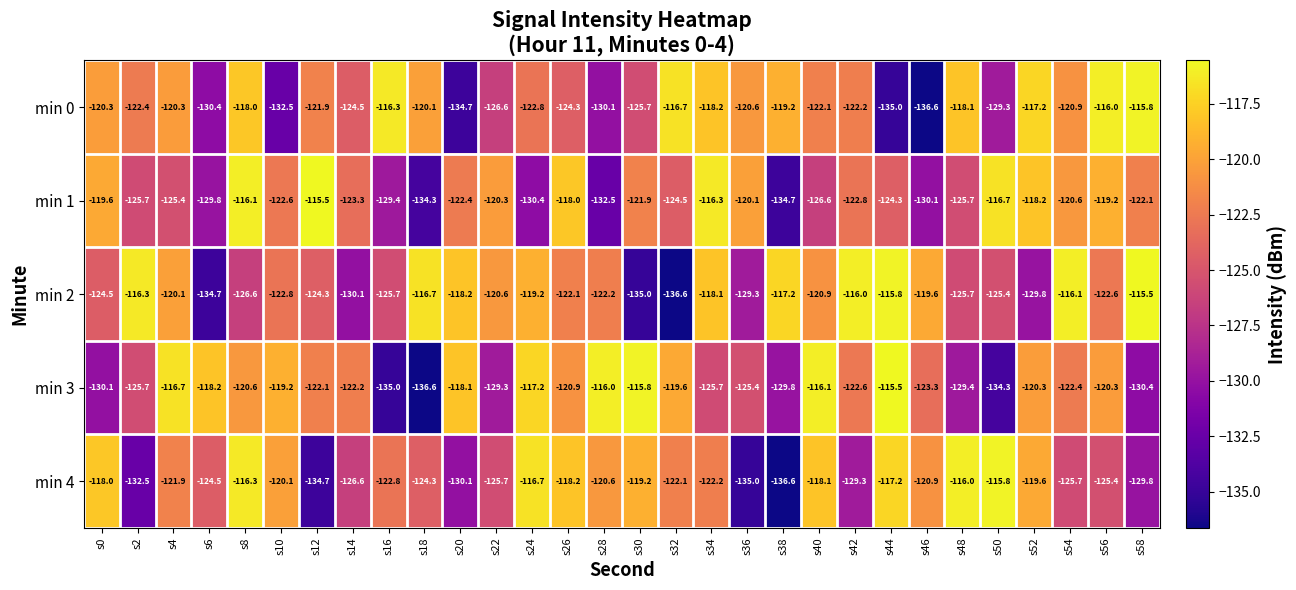

Which series has the largest total across all categories?

min 2